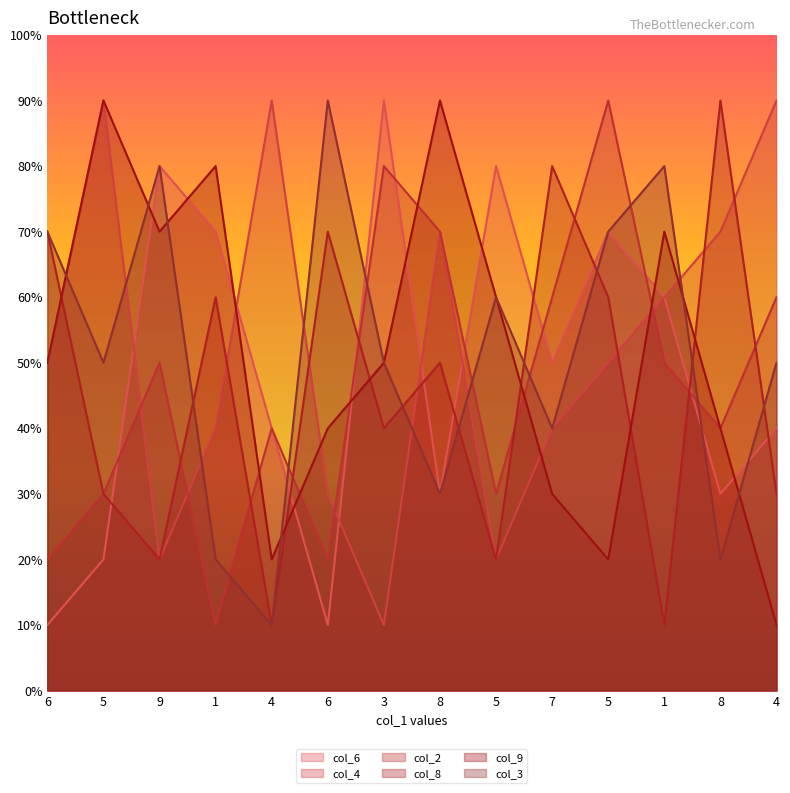

Which series changed the most between 4 and 7?

col_8